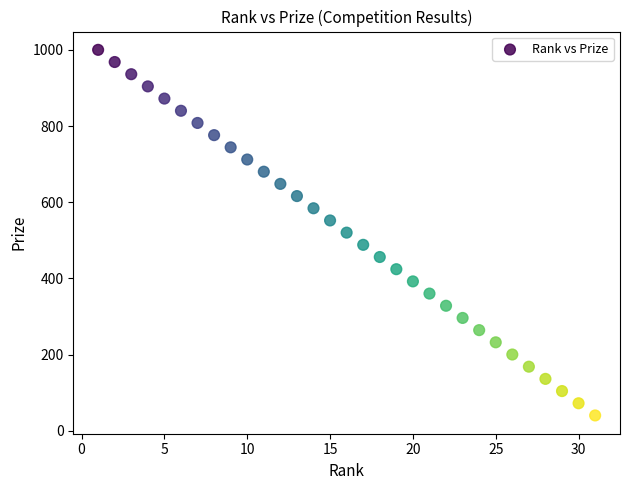

What is the range of X values (max minus min)?

30